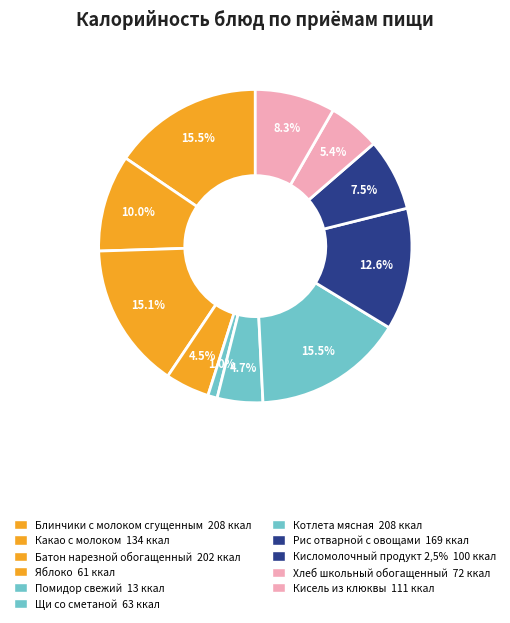

Which slice is the largest?

Блинчики с молоком сгущенным